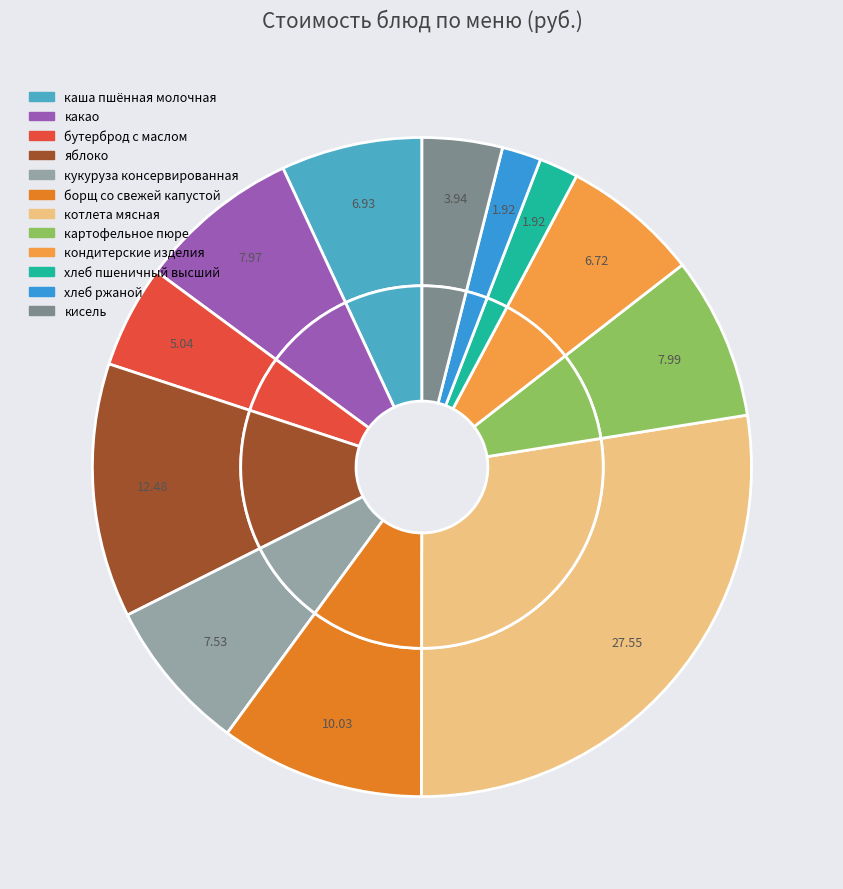

How many segments does this pie chart have?

12